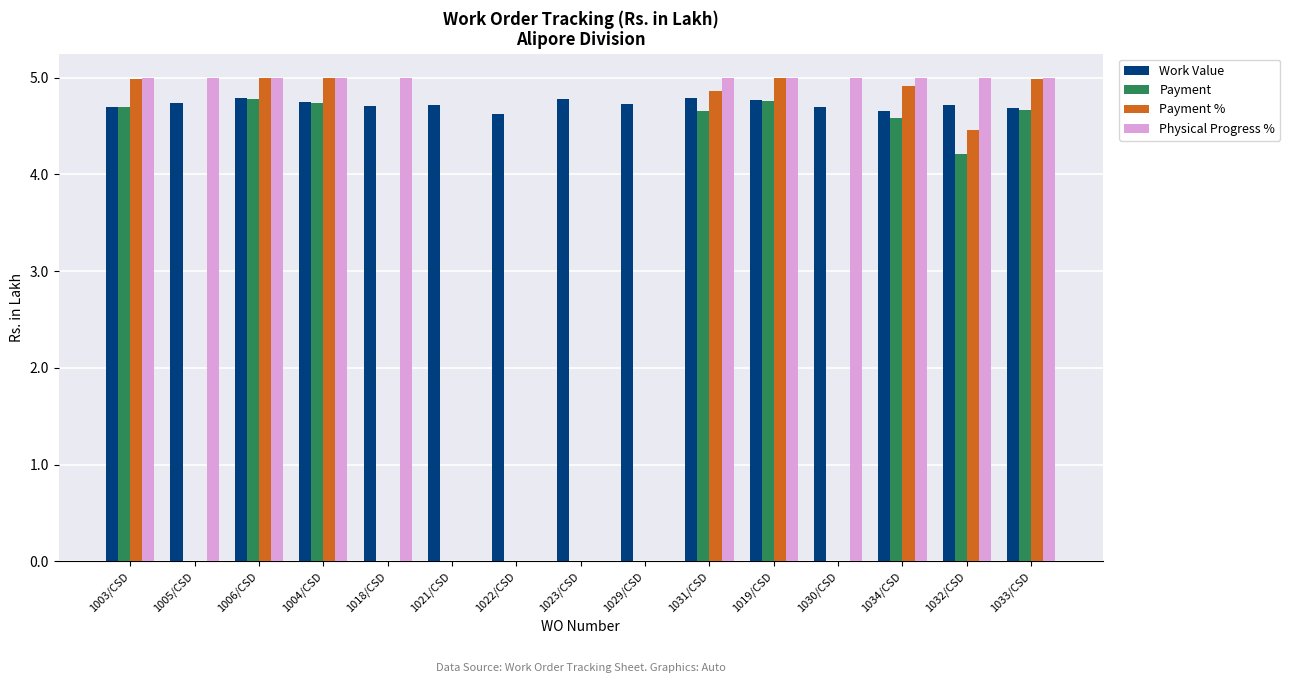

True or false: Payment has a value of 2.6 at 1031/CSD.

False